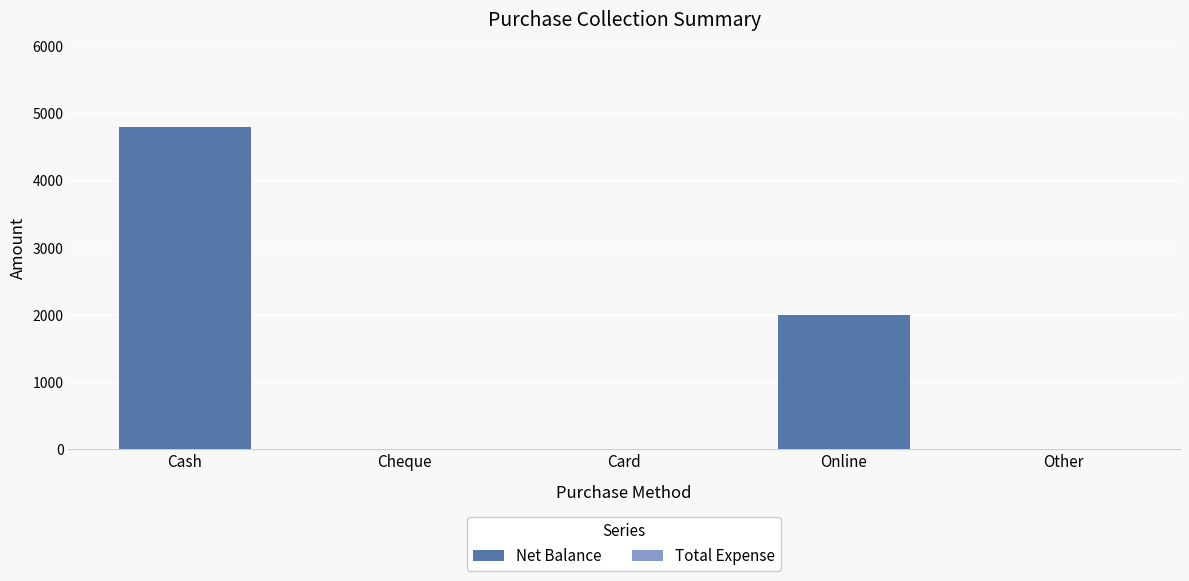

Reading right to left, list all the values displayed in this chart.

Other=0	Online=2000	Card=0	Cheque=0	Cash=4800